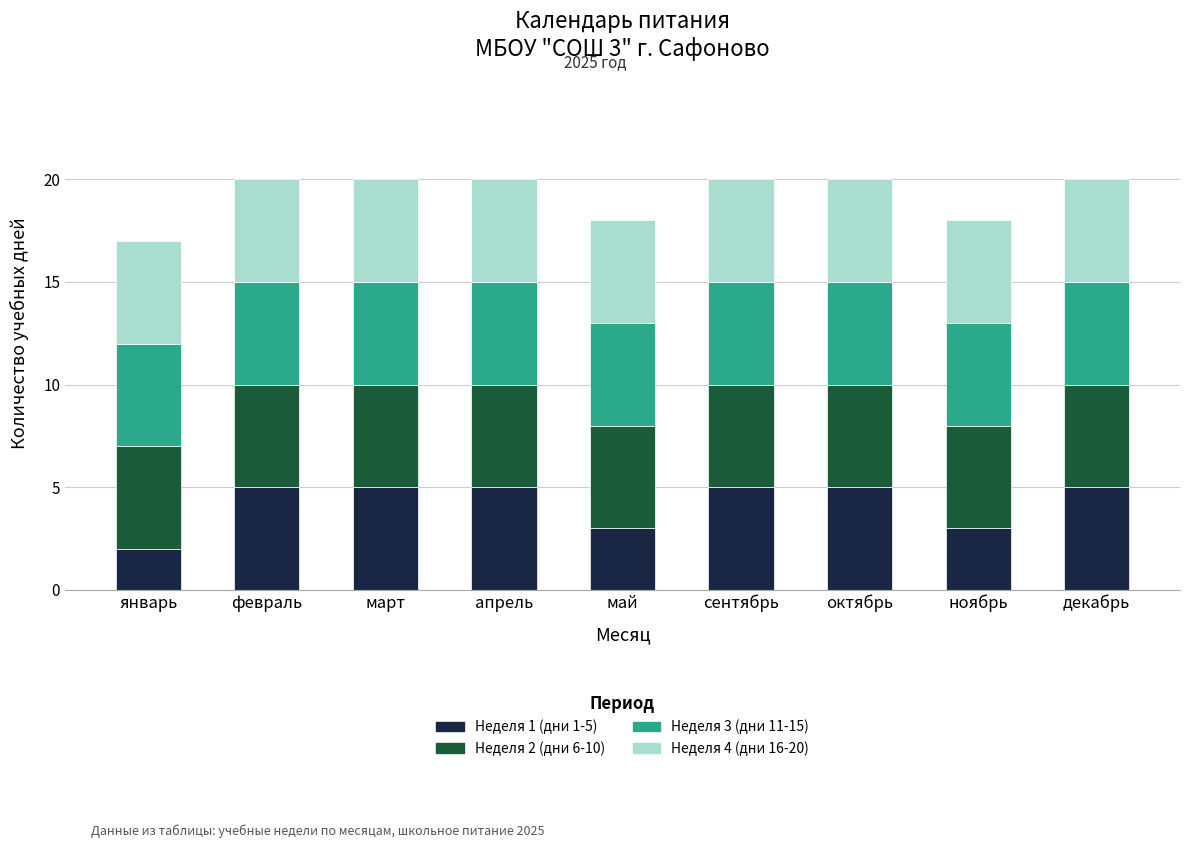

At which label does Неделя 1 (дни 1-5) reach its minimum?

январь